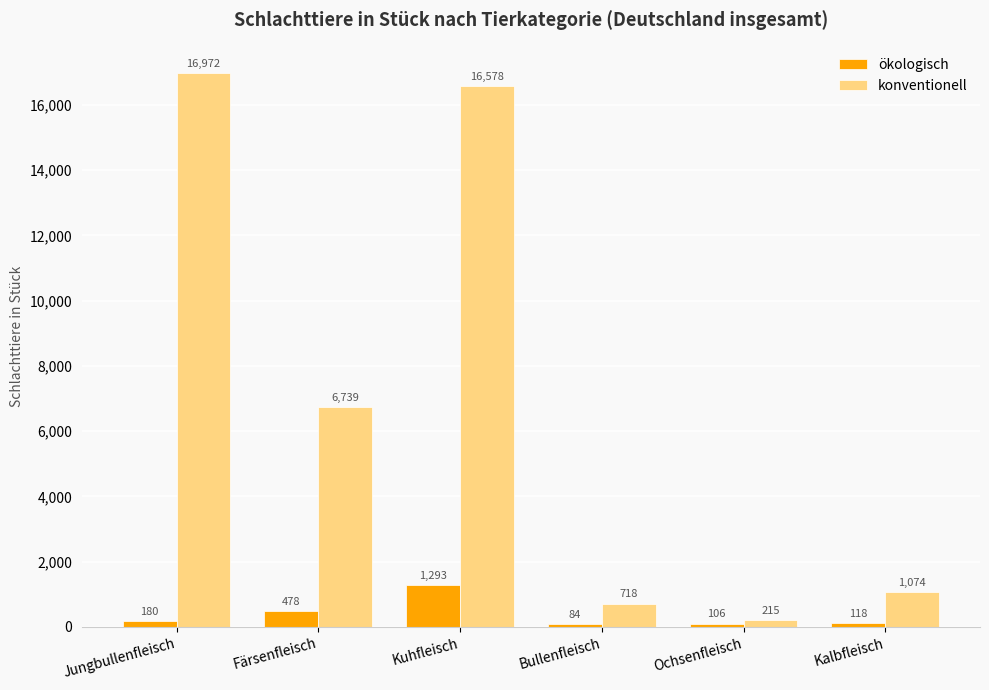

What is the value of the konventionell bar at the 5th from the left?

215